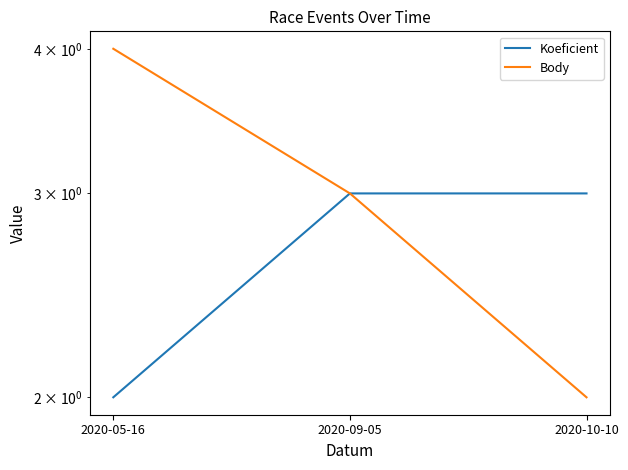

Where is Body nearest to the value 3?

2020-09-05